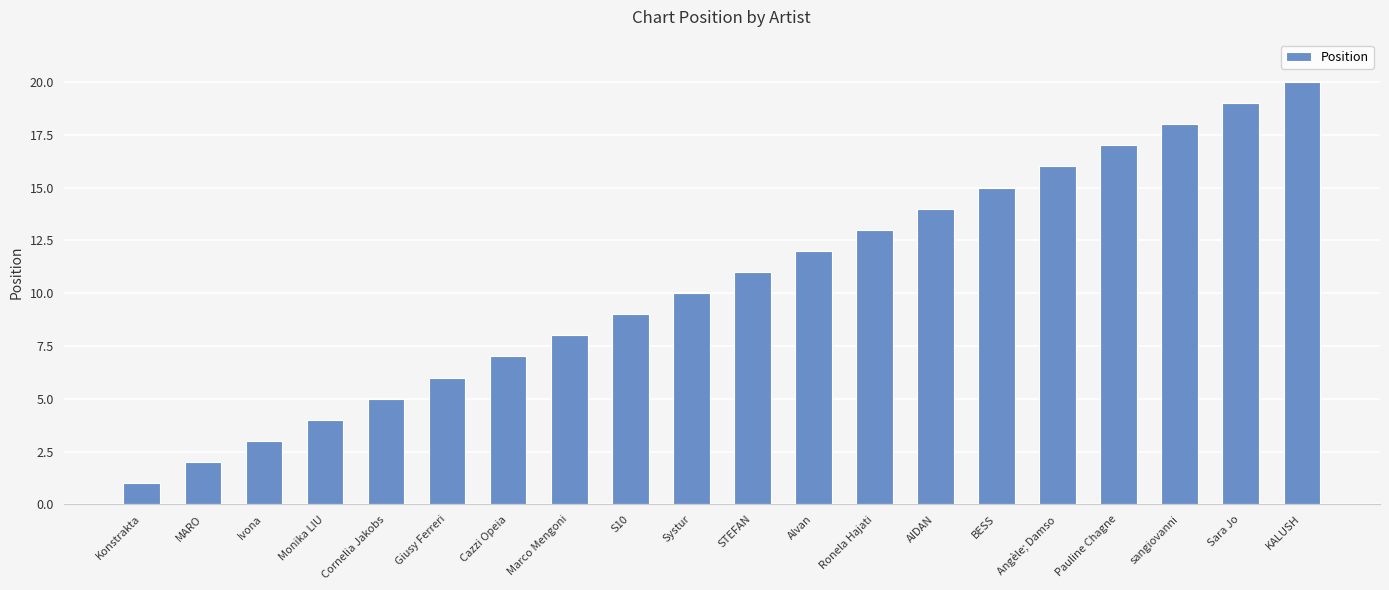

At which category does the chart reach its minimum across all series?

Konstrakta